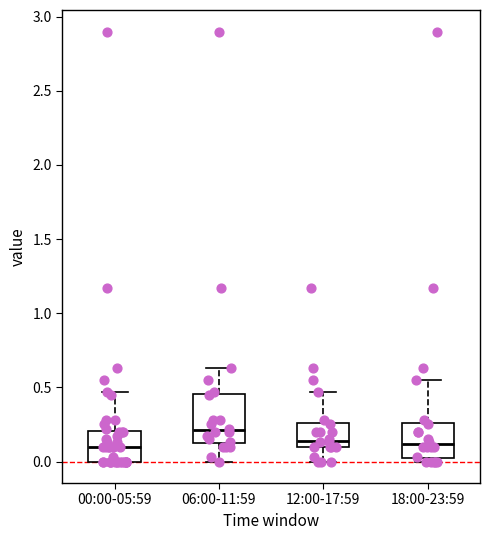

Reading left to right, read every box against the y-axis: the position of its median line, the range the box covers, and the ends of its whiskers. The values are not printed on the chart, so give them approximately, as read against the axis.

00:00-05:59: median 0.10, box 0.00 to 0.20, whiskers 0.00 to 0.45
06:00-11:59: median 0.20, box 0.10 to 0.45, whiskers 0.00 to 0.65
12:00-17:59: median 0.15, box 0.10 to 0.25, whiskers 0.00 to 0.45
18:00-23:59: median 0.10, box 0.00 to 0.25, whiskers 0.00 (just below the box's lower edge) to 0.55